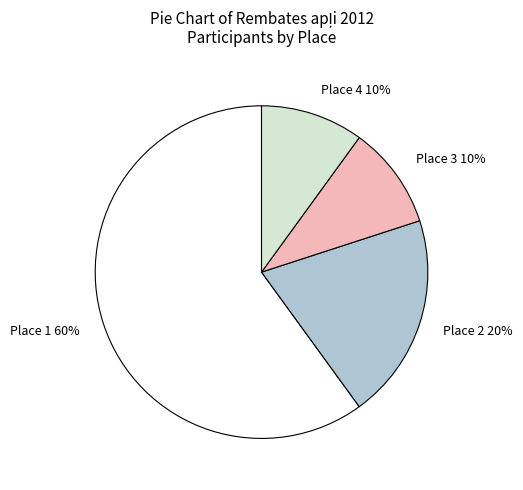

Which category has the biggest portion of the pie?

Place 1